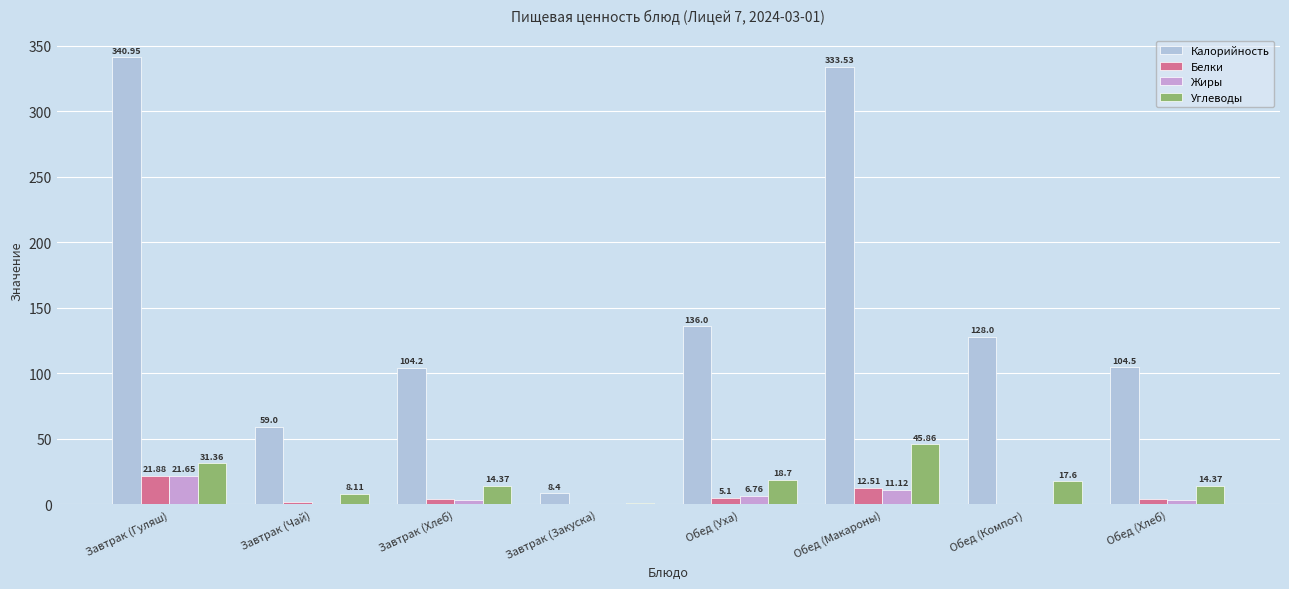

True or false: Калорийность has a value of 88.4 at Обед (Компот).

False